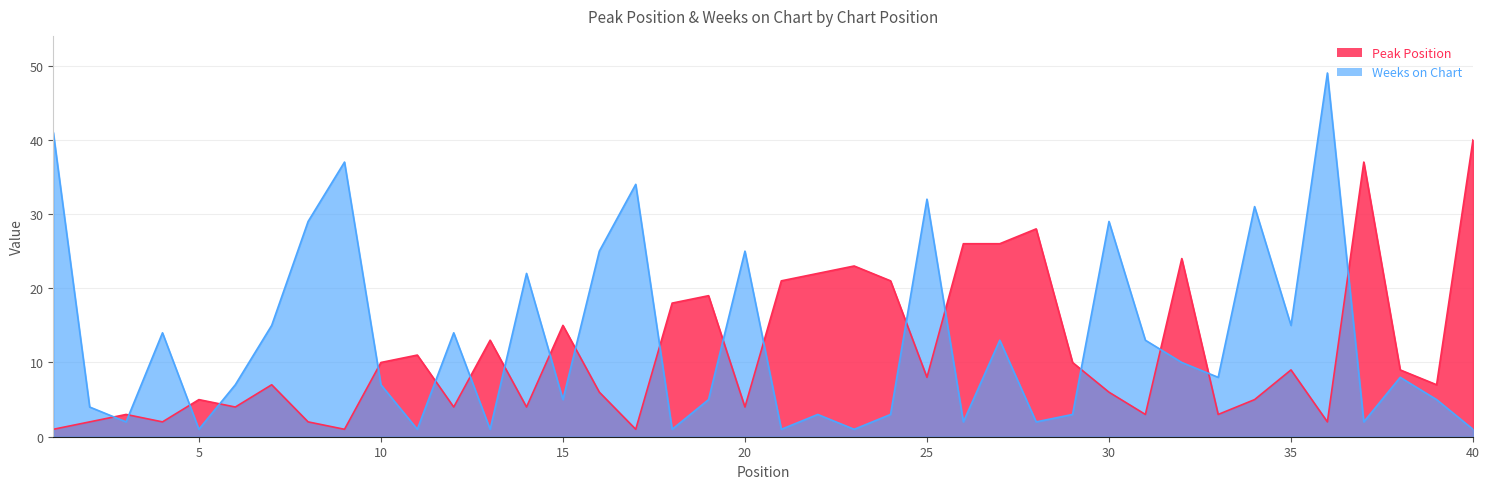

Reading left to right, transcribe all the data shown in this chart.

Peak Position: 1	2	3	2	5	4	7	2	1	10	11	4	13	4	15	6	1	18	19	4	21	22	23	21	8	26	26	28	10	6	3	24	3	5	9	2	37	9	7	40
Weeks on Chart: 41	4	2	14	1	7	15	29	37	7	1	14	1	22	5	25	34	1	5	25	1	3	1	3	32	2	13	2	3	29	13	10	8	31	15	49	2	8	5	1